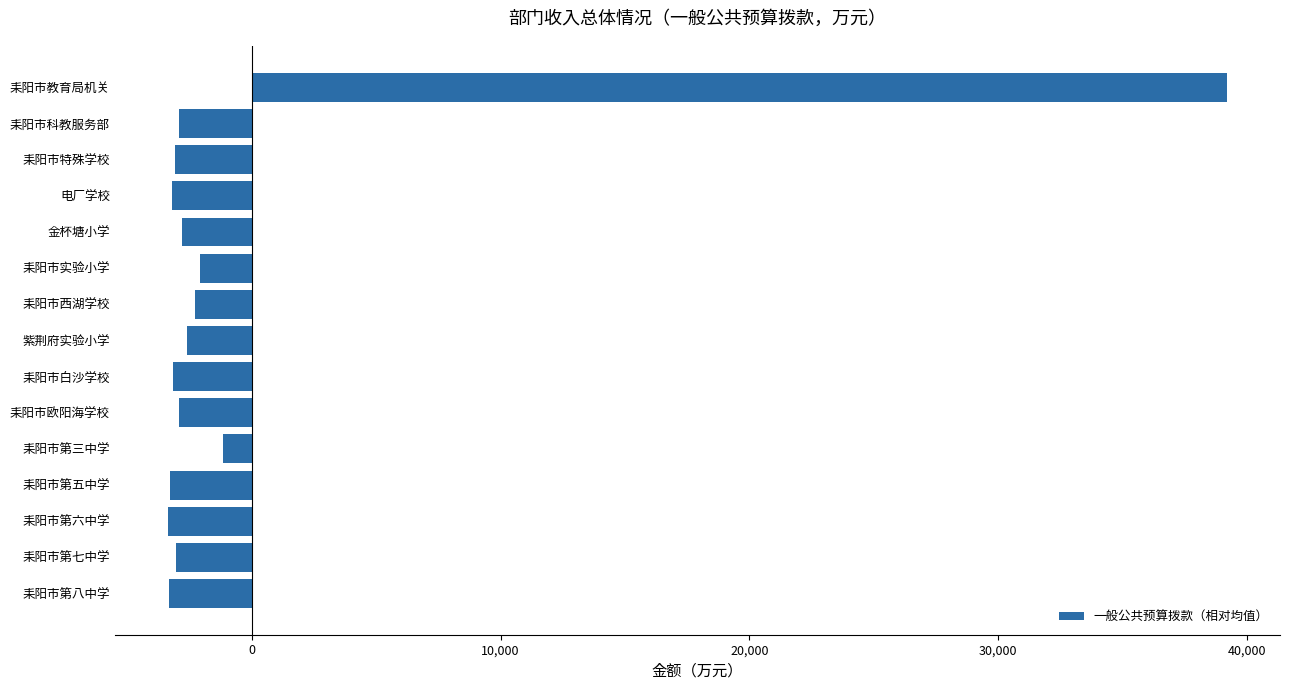

Is it true that the value at 耒阳市西湖学校 is -2270.3?

True